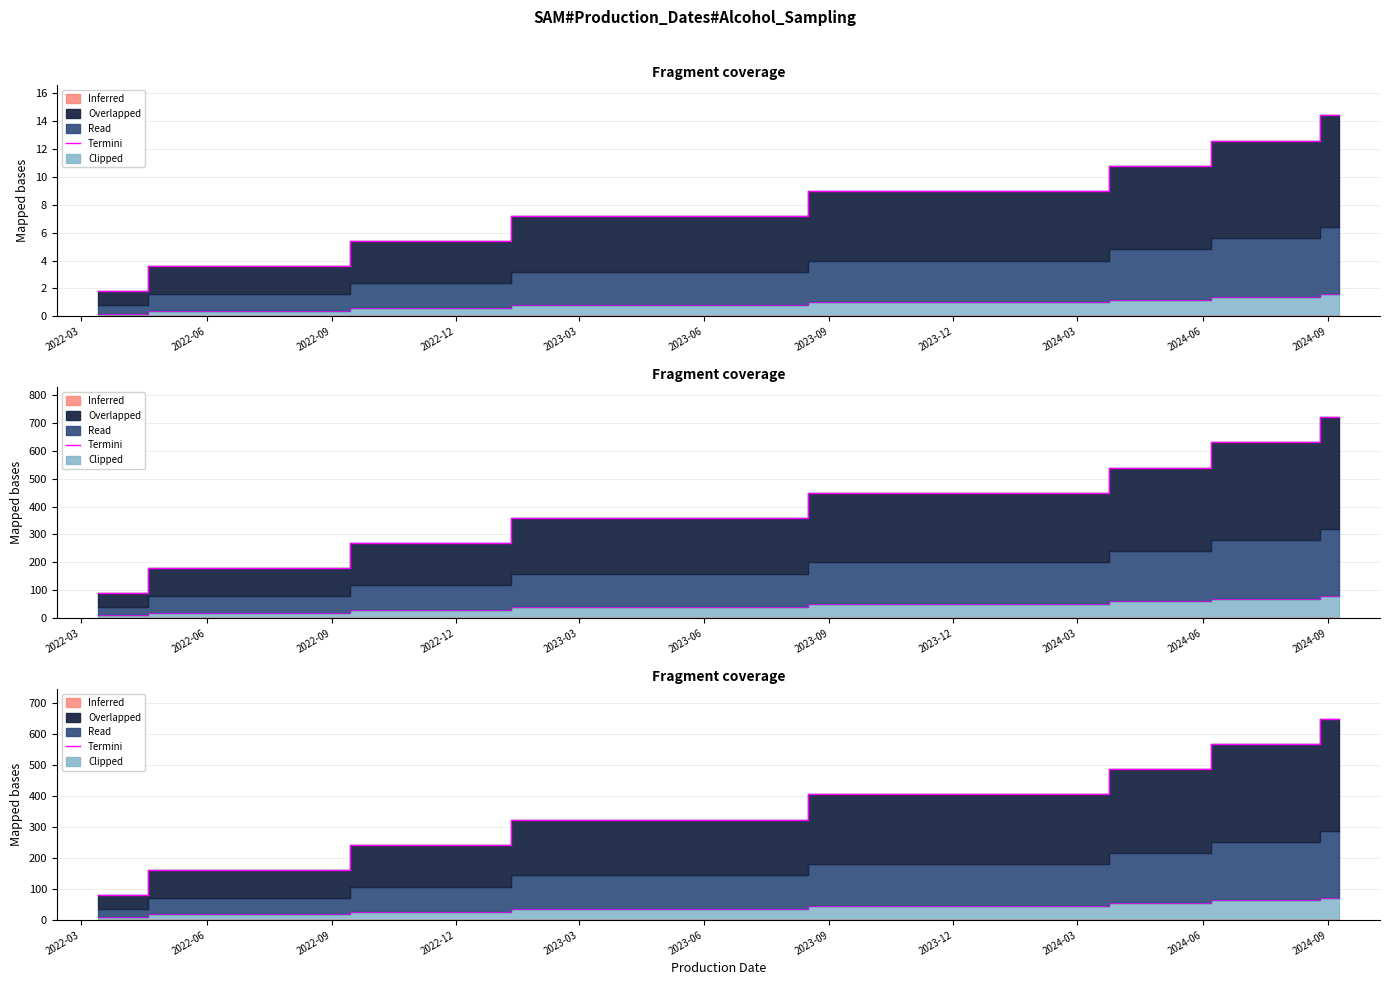

Where is the data nearest to the value 364?

2022-12